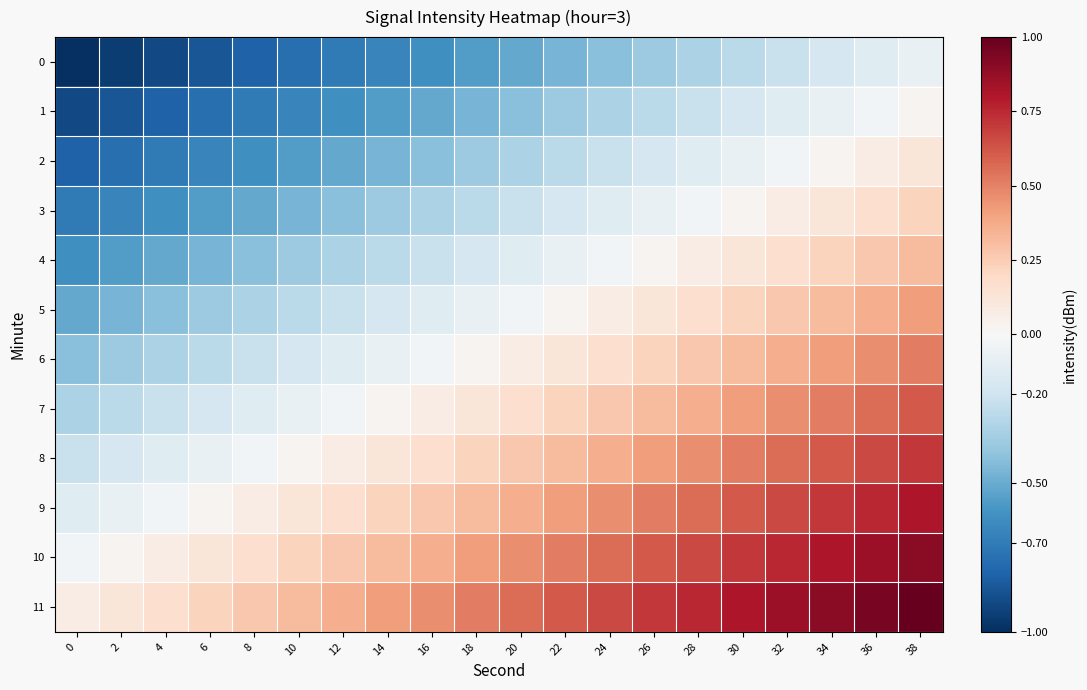

Rank the series by their maximum value, from highest to lowest.

11, 10, 9, 8, 7, 6, 5, 4, 3, 2, 1, 0